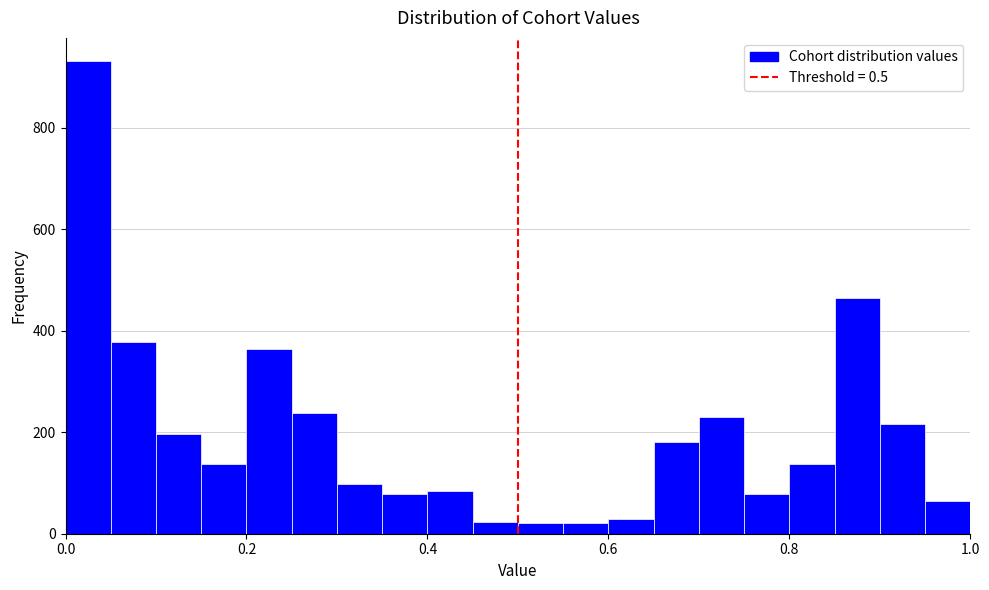

Read against the x-axis, roughly where is the centre of the tallest bar?

0.02